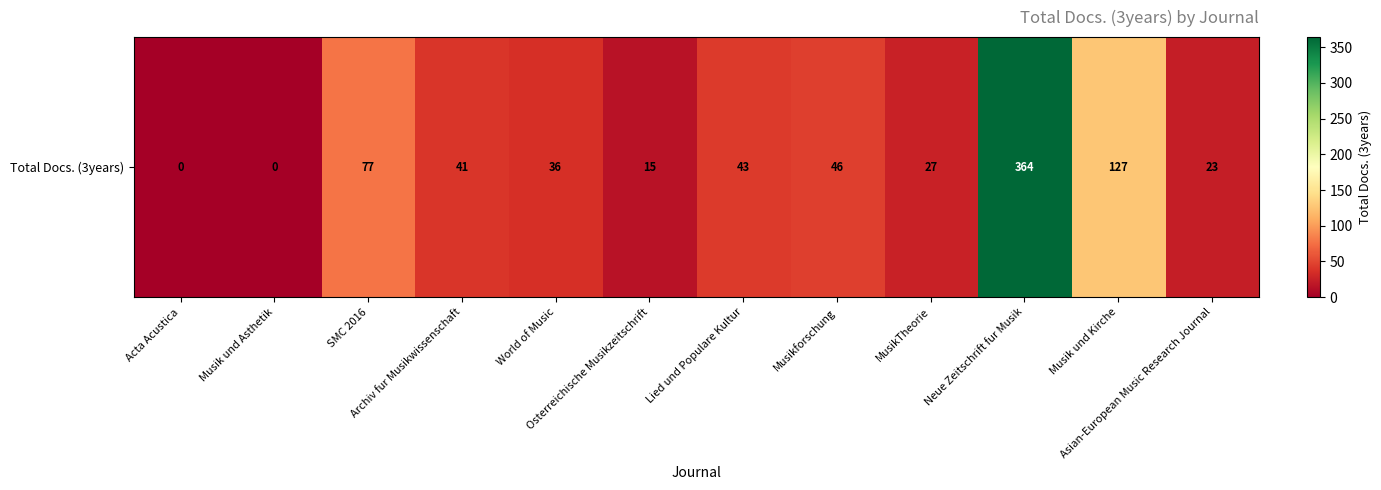

How many values are below 41?

6